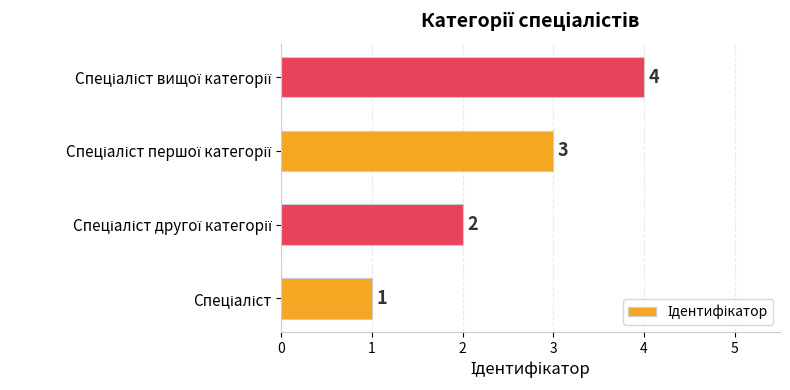

What is the difference between the maximum and minimum values?

3